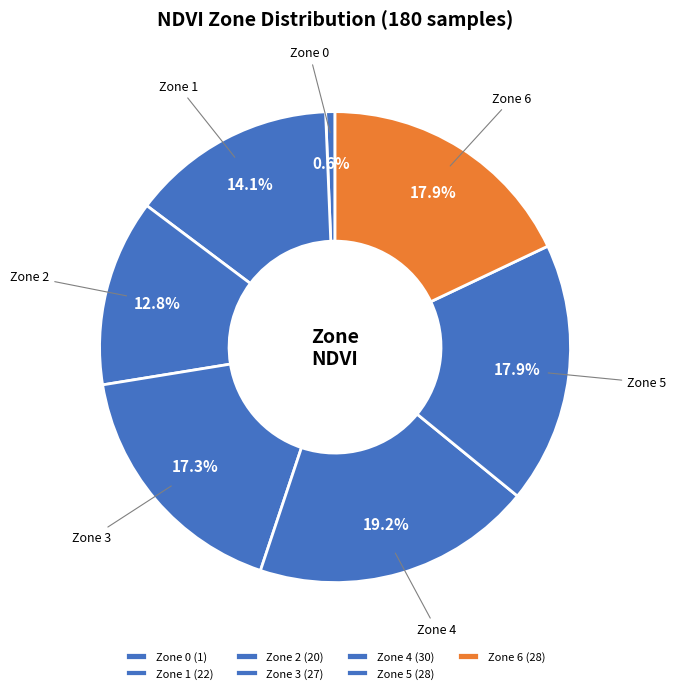

Count the number of slices in the pie.

7